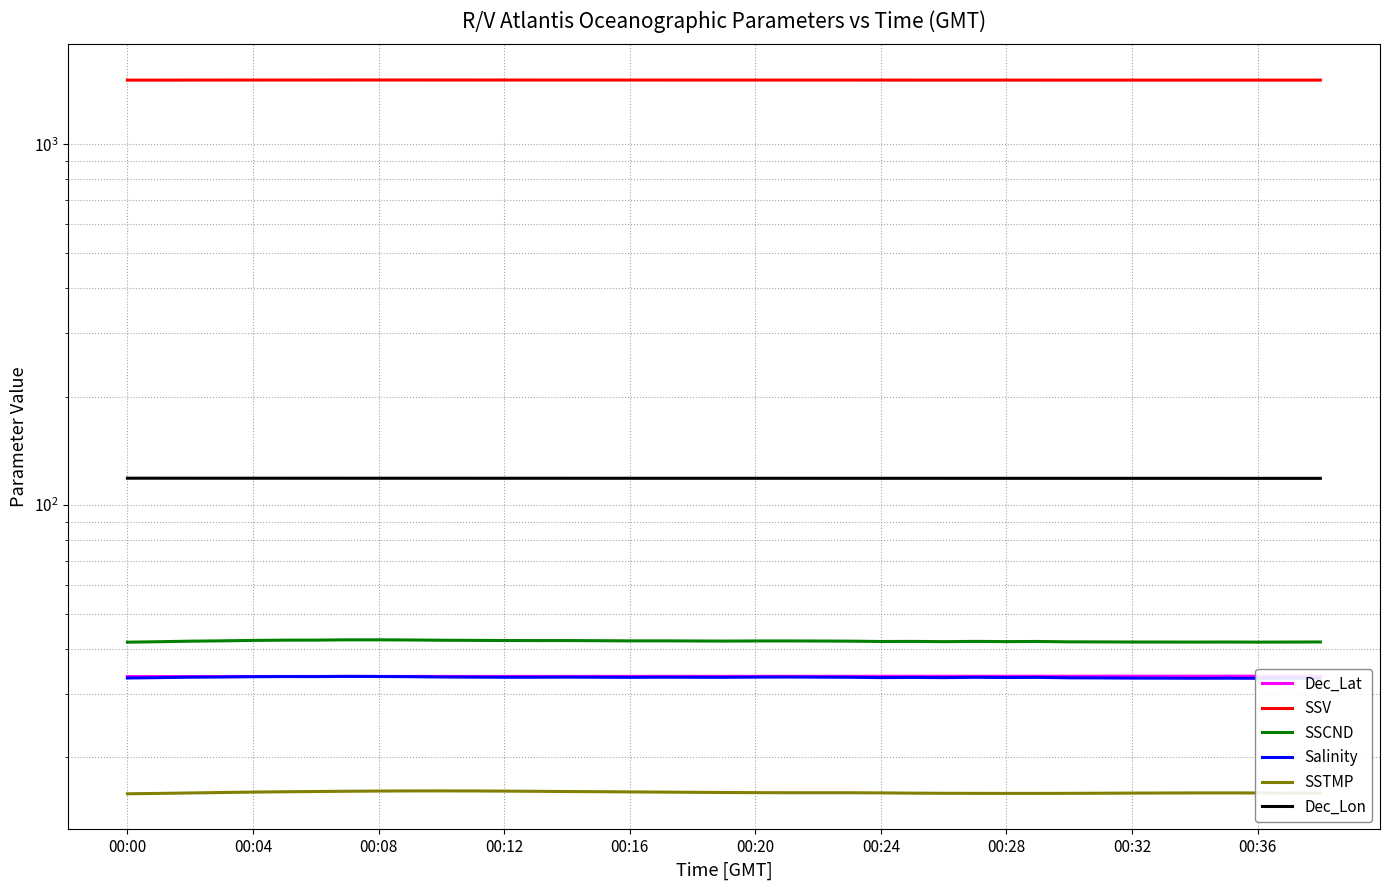

True or false: Dec_Lat has a value of 33.5 at 25.

True